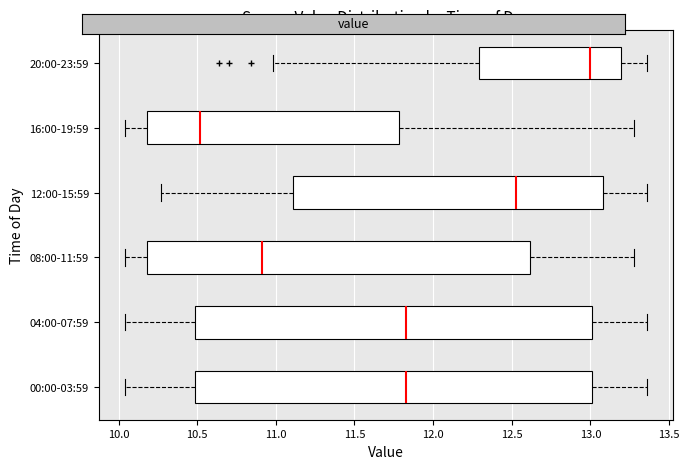

Reading bottom to top, read every box against the x-axis: the position of its median line, the range the box covers, and the ends of its whiskers. The values are not printed on the chart, so give them approximately, as read against the axis.

00:00-03:59: median 11.85, box 10.50 to 13.00, whiskers 10.05 to 13.35
04:00-07:59: median 11.85, box 10.50 to 13.00, whiskers 10.05 to 13.35
08:00-11:59: median 10.90, box 10.20 to 12.60, whiskers 10.05 to 13.30
12:00-15:59: median 12.55, box 11.10 to 13.10, whiskers 10.25 to 13.35
16:00-19:59: median 10.50, box 10.20 to 11.80, whiskers 10.05 to 13.30
20:00-23:59: median 13.00, box 12.30 to 13.20, whiskers 11.00 to 13.35